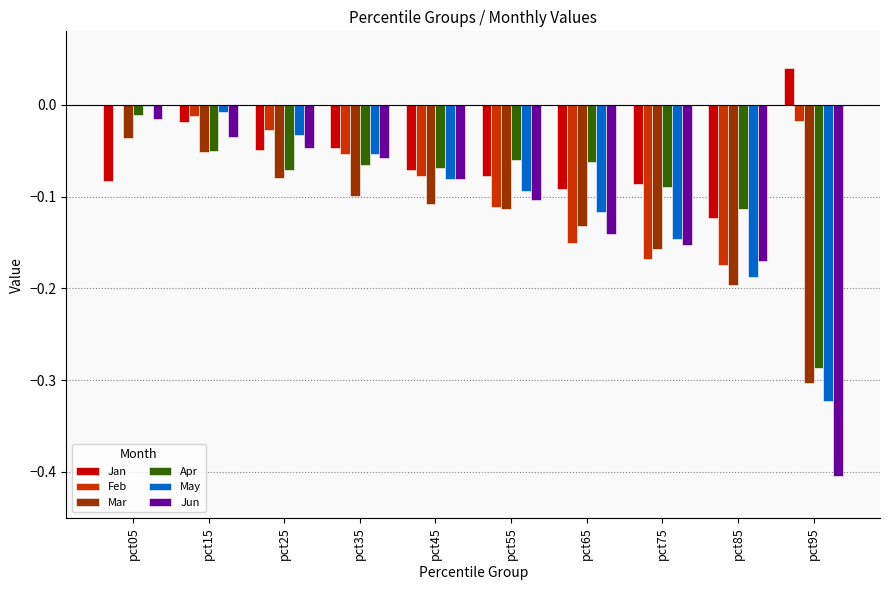

Which series changed the most between pct25 and pct85?

May